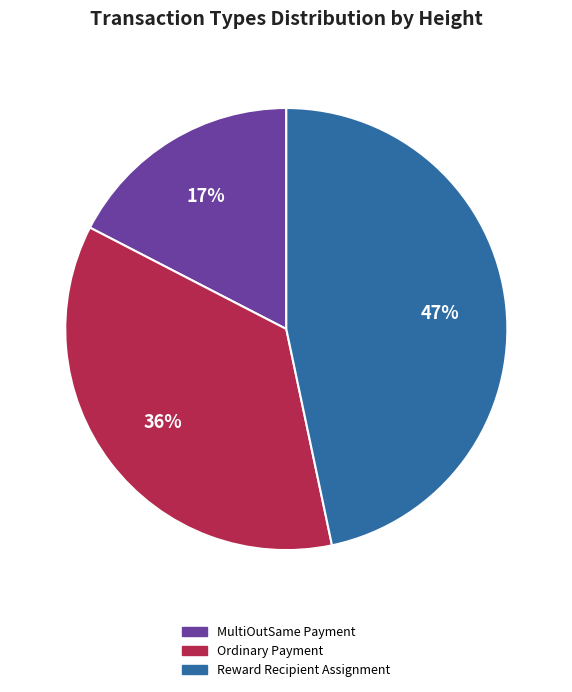

Is it true that Reward Recipient Assignment is 55% of the pie?

False